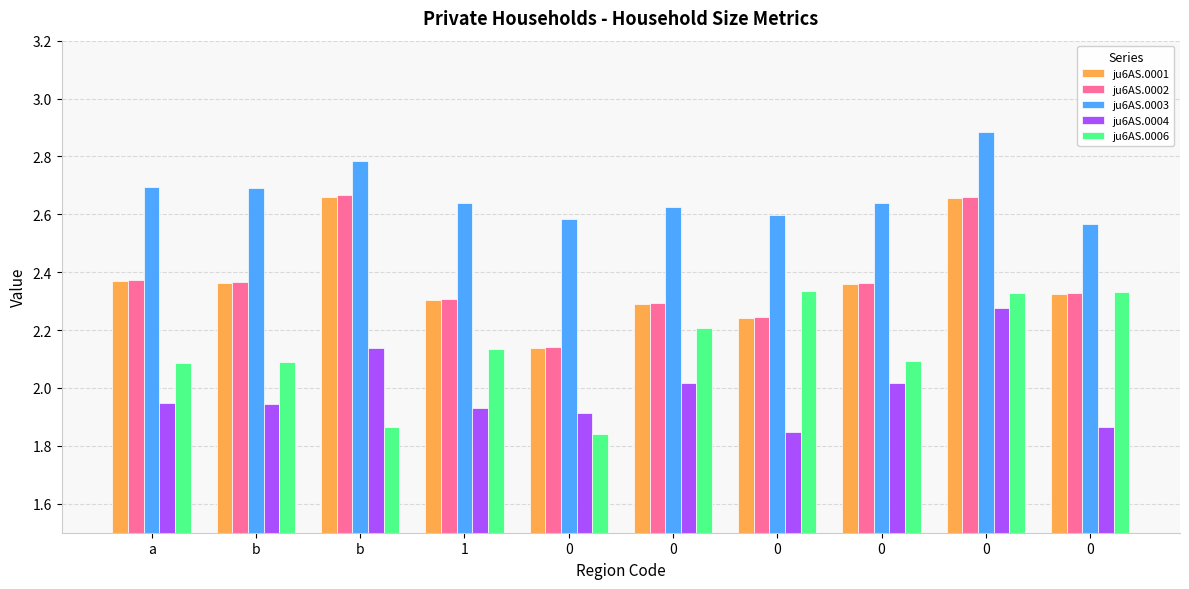

Does the chart contain any negative values?

No